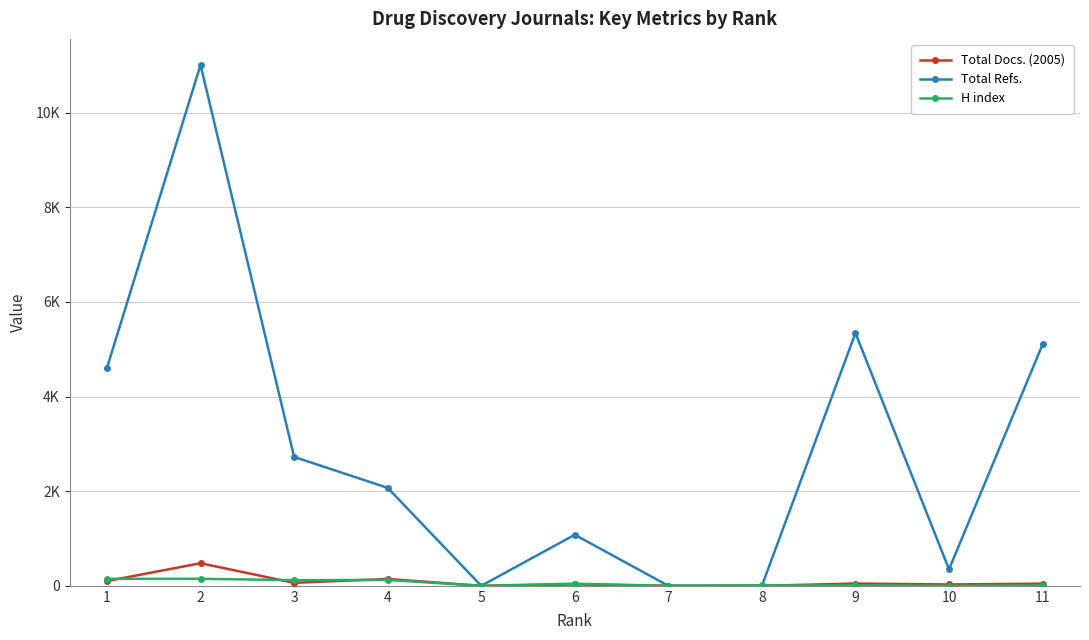

What are all the series names shown in the legend?

Total Docs. (2005), Total Refs., H index